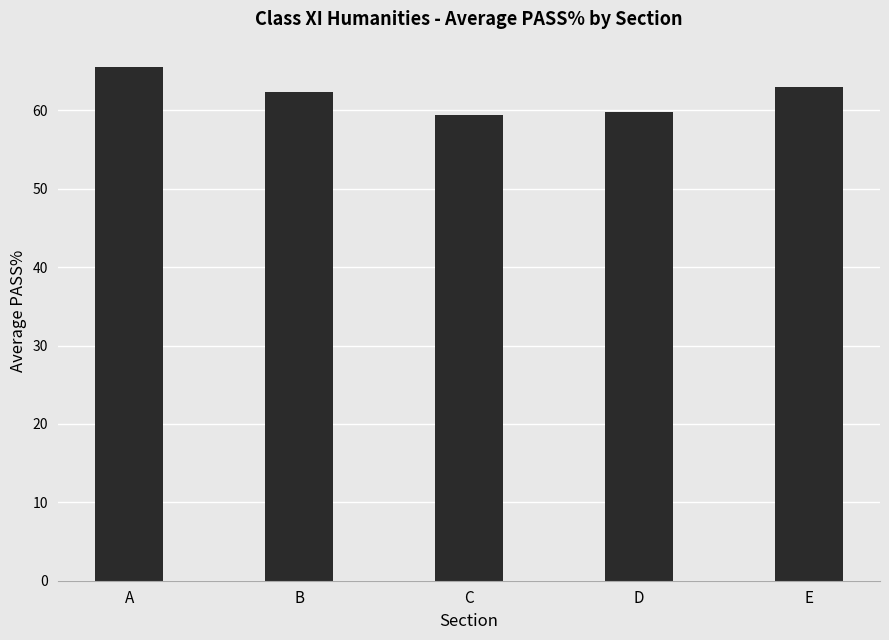

The value at E is 63.0. True or false?

True